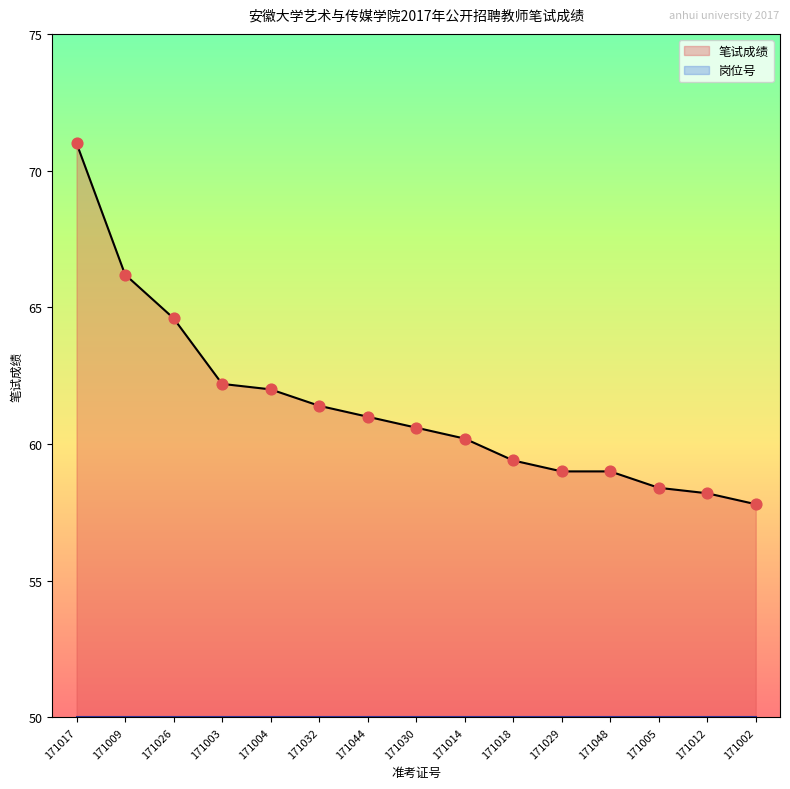

Approximately how many times larger is the value at 171026 compared to 171009?

1.0